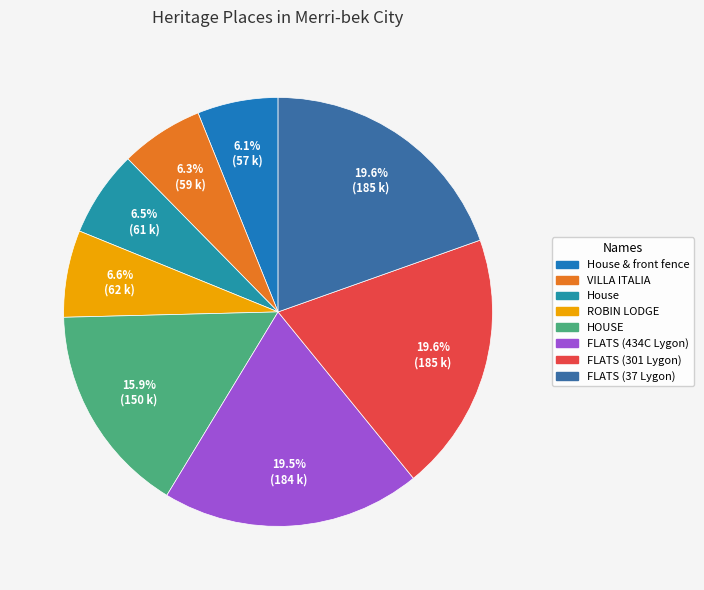

To the nearest percent, what percentage of the pie is ROBIN LODGE?

7%